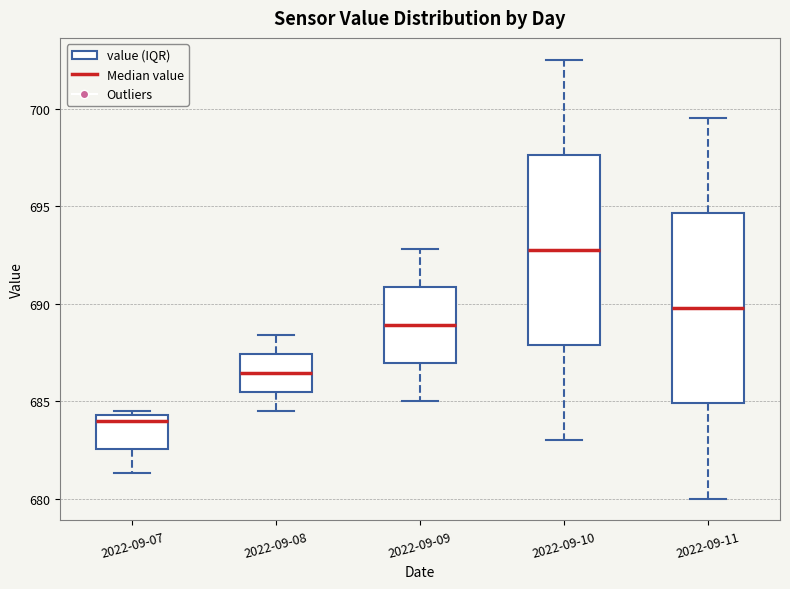

Reading left to right, read every box against the y-axis: the position of its median line, the range the box covers, and the ends of its whiskers. The values are not printed on the chart, so give them approximately, as read against the axis.

2022-09-07: median 684.0, box 682.5 to 684.5, whiskers 681.5 to 684.5 (just above the box's upper edge)
2022-09-08: median 686.5, box 685.5 to 687.5, whiskers 684.5 to 688.5
2022-09-09: median 689.0, box 687.0 to 691.0, whiskers 685.0 to 693.0
2022-09-10: median 693.0, box 688.0 to 697.5, whiskers 683.0 to 702.5
2022-09-11: median 690.0, box 685.0 to 694.5, whiskers 680.0 to 699.5